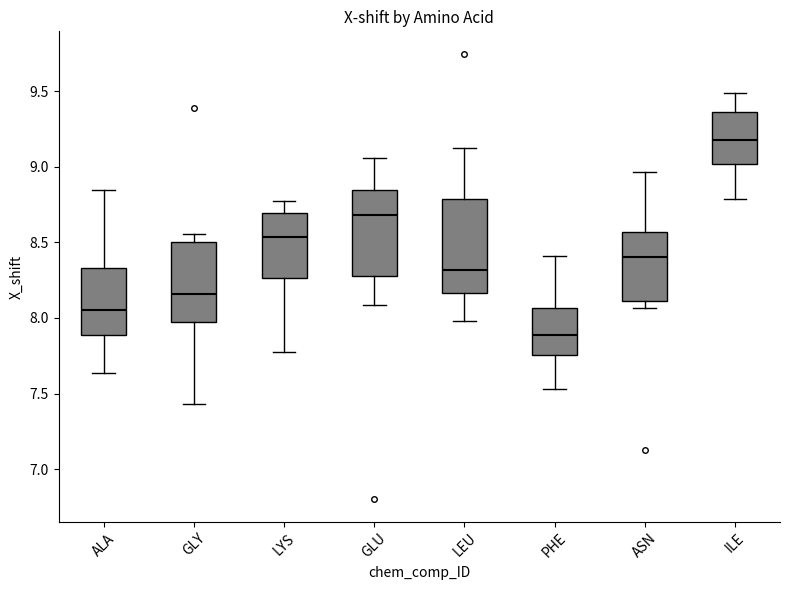

Where does the lower whisker of the box for LYS end on the y-axis? The values are not printed on the chart, so give them approximately, as read against the axis.

7.80